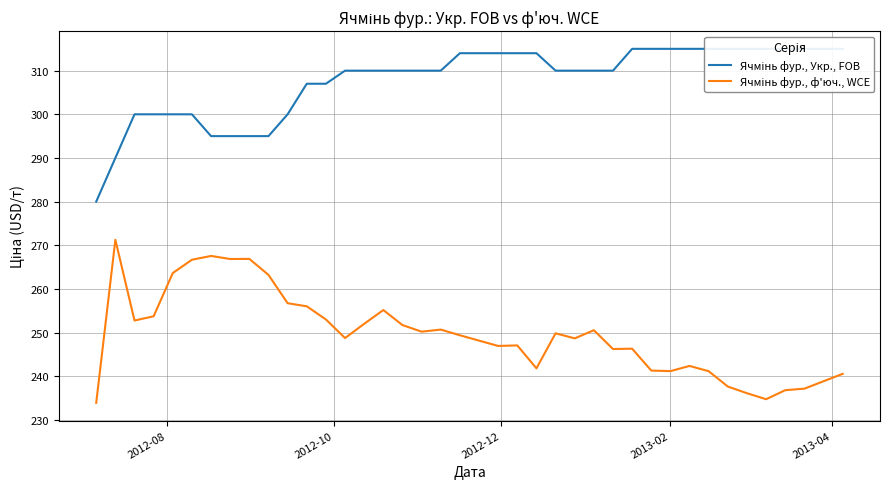

What is the difference between the second highest and minimum values in the Ячмінь фур., ф'юч., WCE series?

33.7